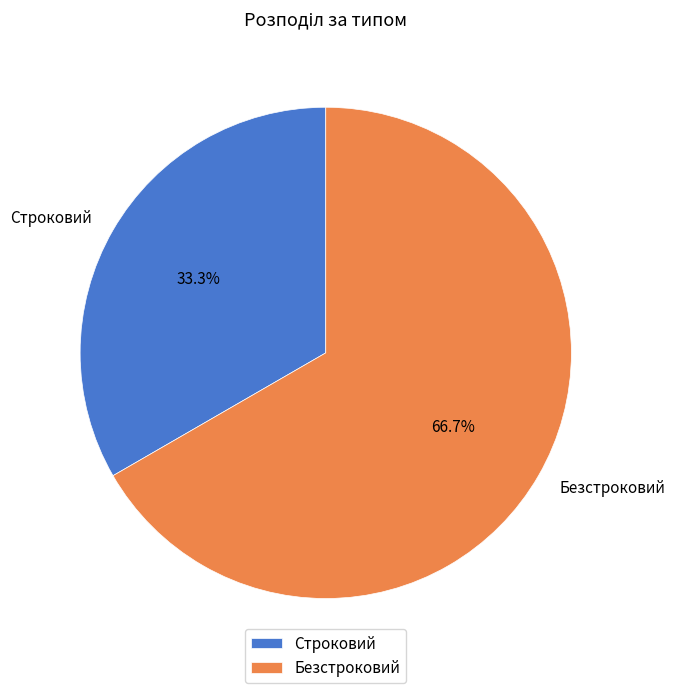

Rank the categories by value from highest to lowest.

Безстроковий, Строковий